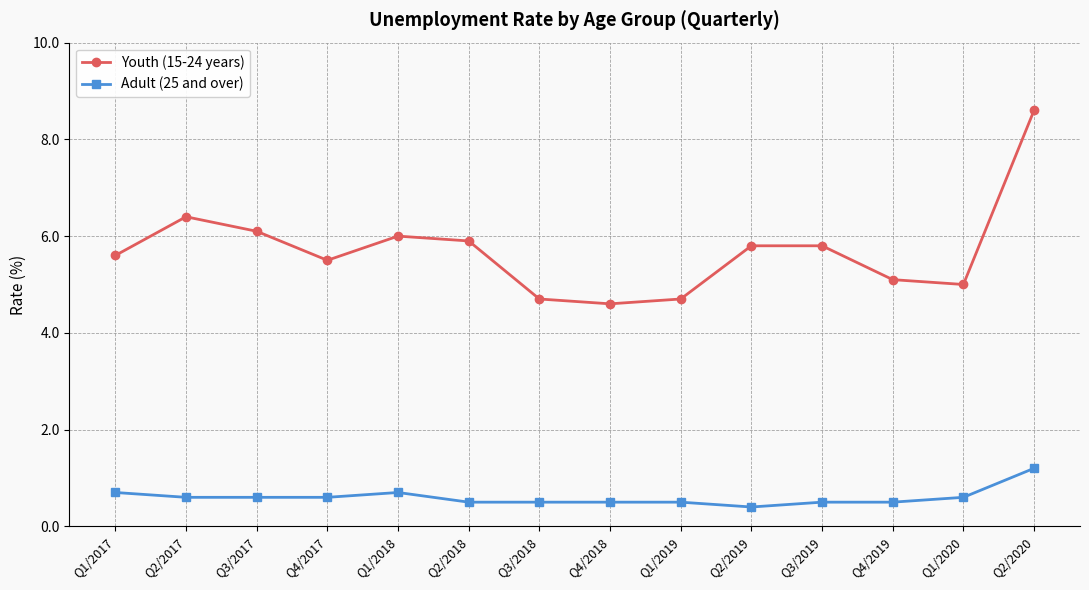

What is the label of the 5th point from the left?

Q1/2018